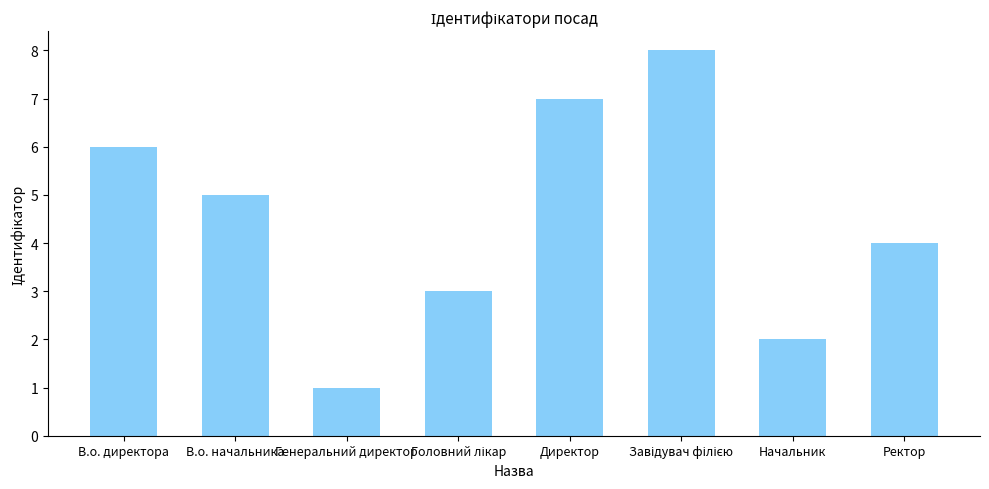

What is the label of the 4th bar from the right?

Директор